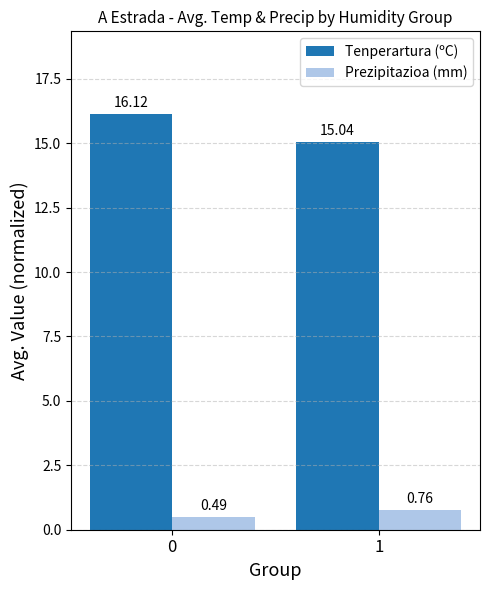

What is the average value of the Tenperartura (ºC) series?

15.6